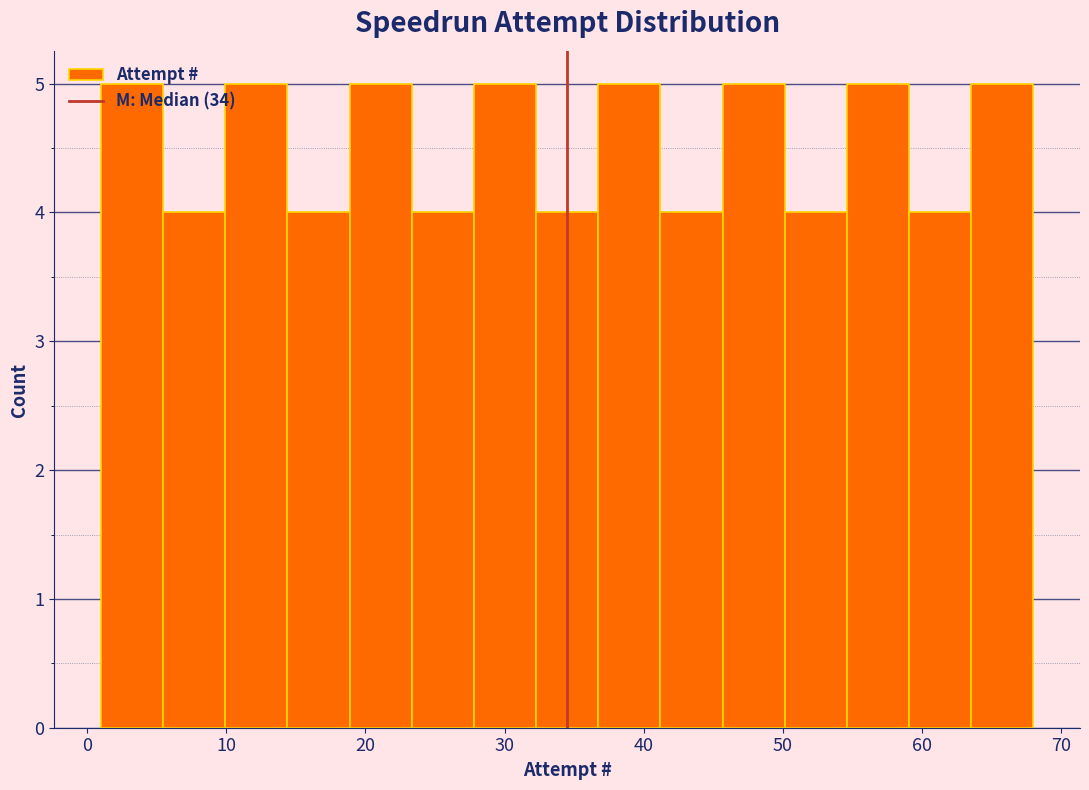

Reading left to right, transcribe this chart: for each bar, give the range it covers on the x-axis and its height. Neither the bar edges nor the heights are printed on the chart, so give them approximately, as read against the axes.

1 to 5: 5
5 to 10: 4
10 to 14: 5
14 to 19: 4
19 to 23: 5
23 to 28: 4
28 to 32: 5
32 to 37: 4
37 to 41: 5
41 to 46: 4
46 to 50: 5
50 to 55: 4
55 to 59: 5
59 to 64: 4
64 to 68: 5